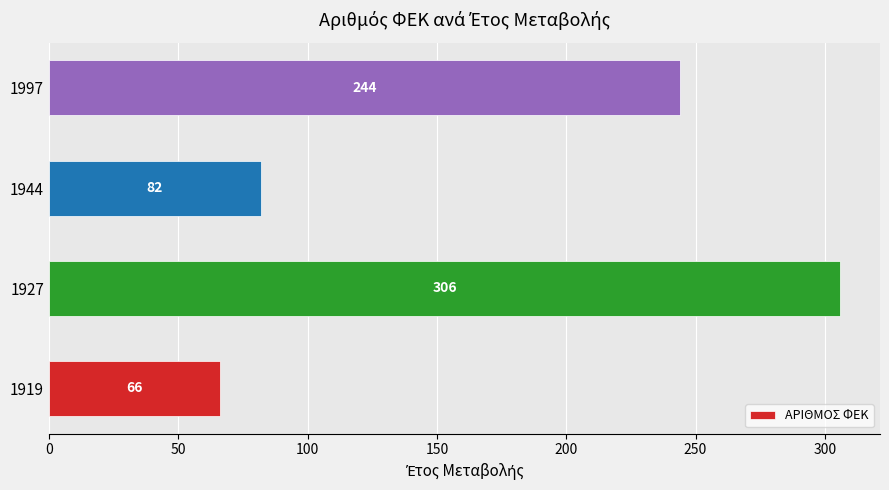

What is the difference between the maximum and minimum values?

240